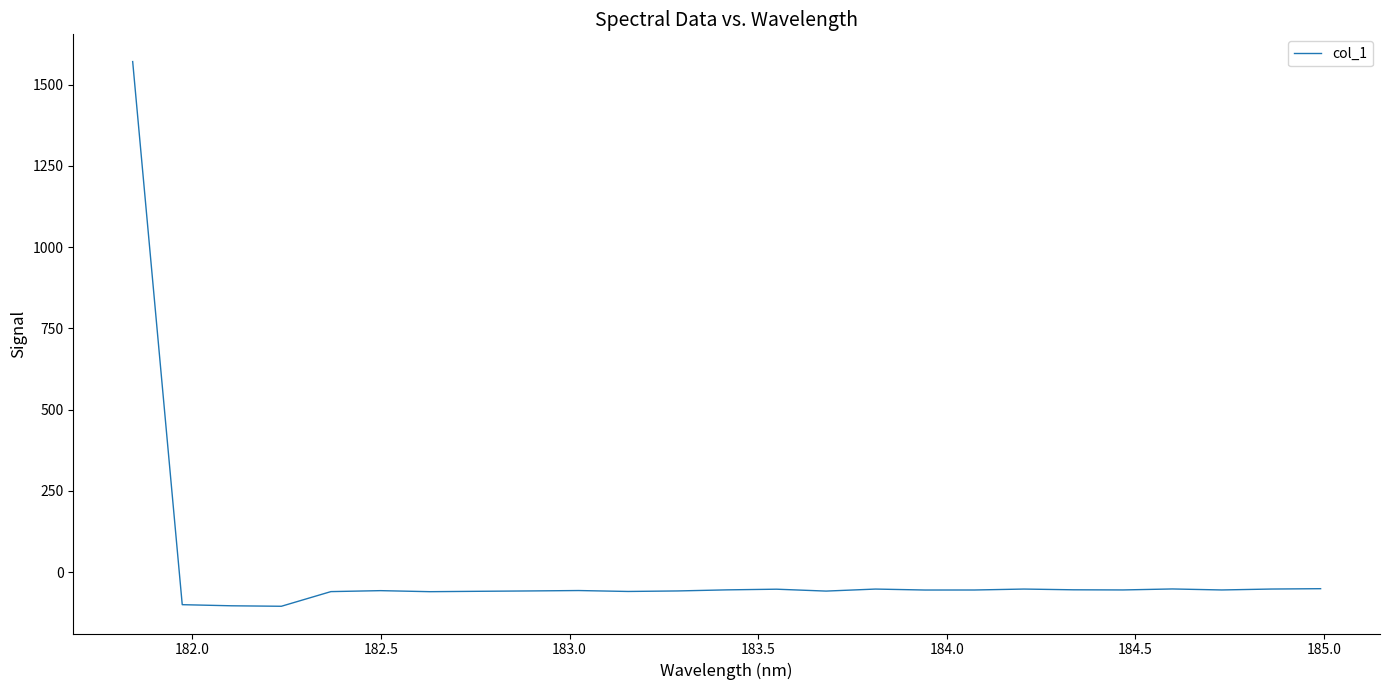

What is the maximum value shown in the chart?

1571.3